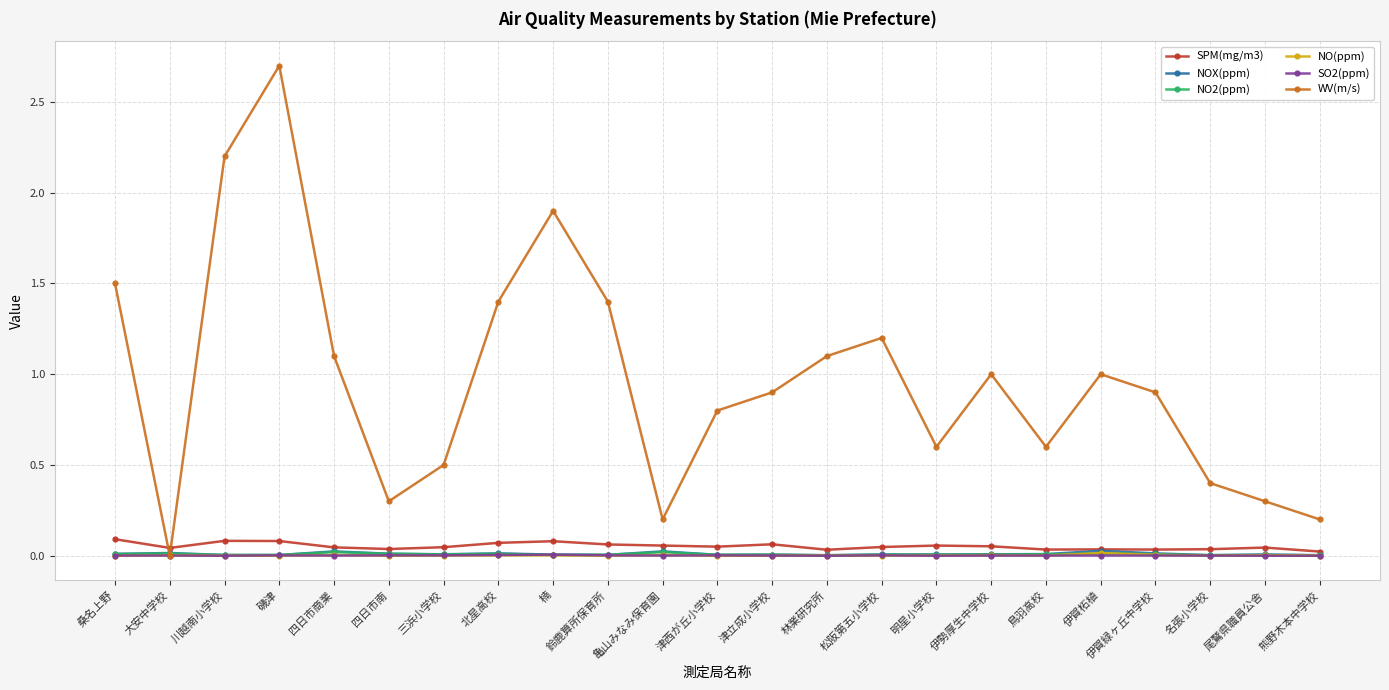

What is the label of the 17th point from the left?

伊勢厚生中学校